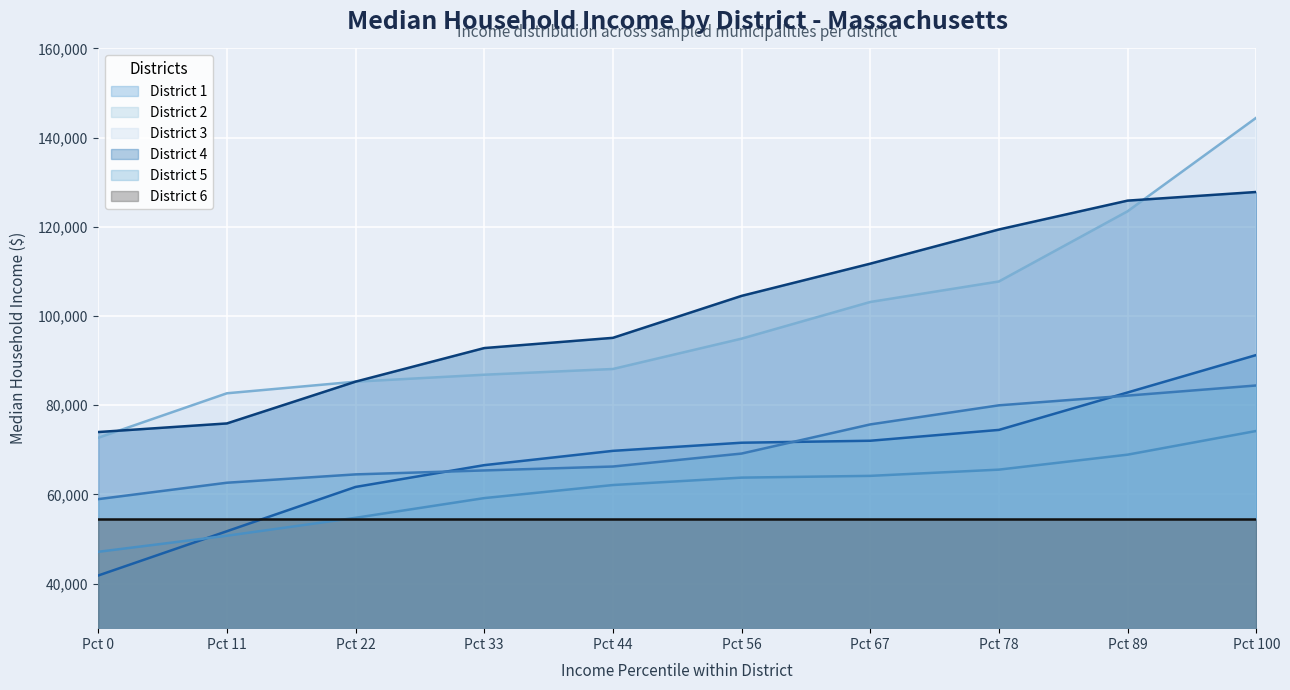

Is the value of District 3 at Pct 11 greater than the value of District 4 at Pct 78?

No